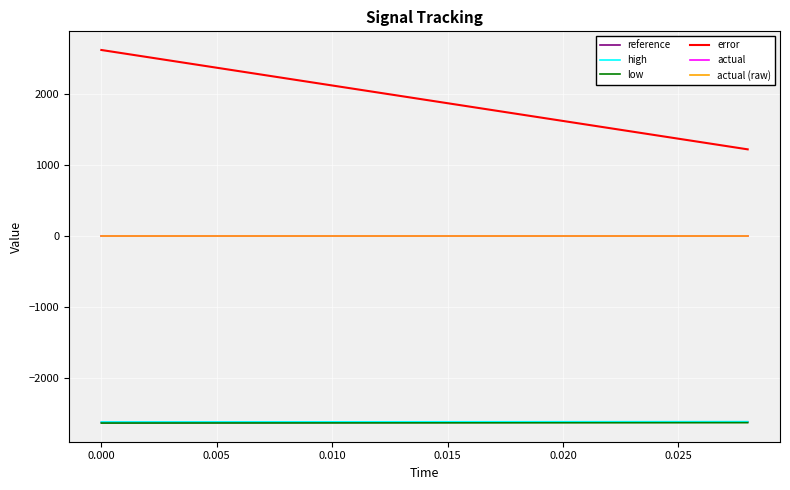

True or false: error and low cross at least once.

False